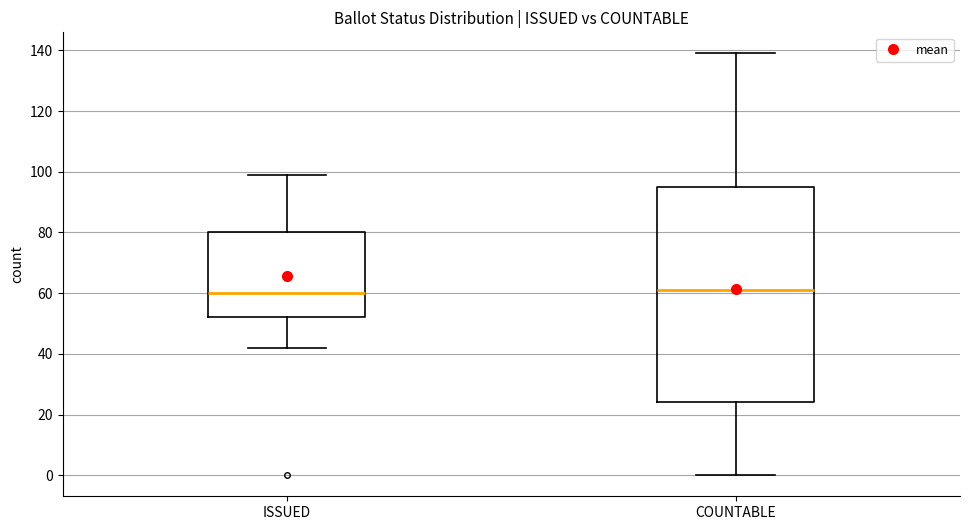

Reading left to right, read every box against the y-axis: the position of its median line, the range the box covers, and the ends of its whiskers. The values are not printed on the chart, so give them approximately, as read against the axis.

ISSUED: median 60, box 52 to 80, whiskers 42 to 100
COUNTABLE: median 62, box 24 to 96, whiskers 0 to 140